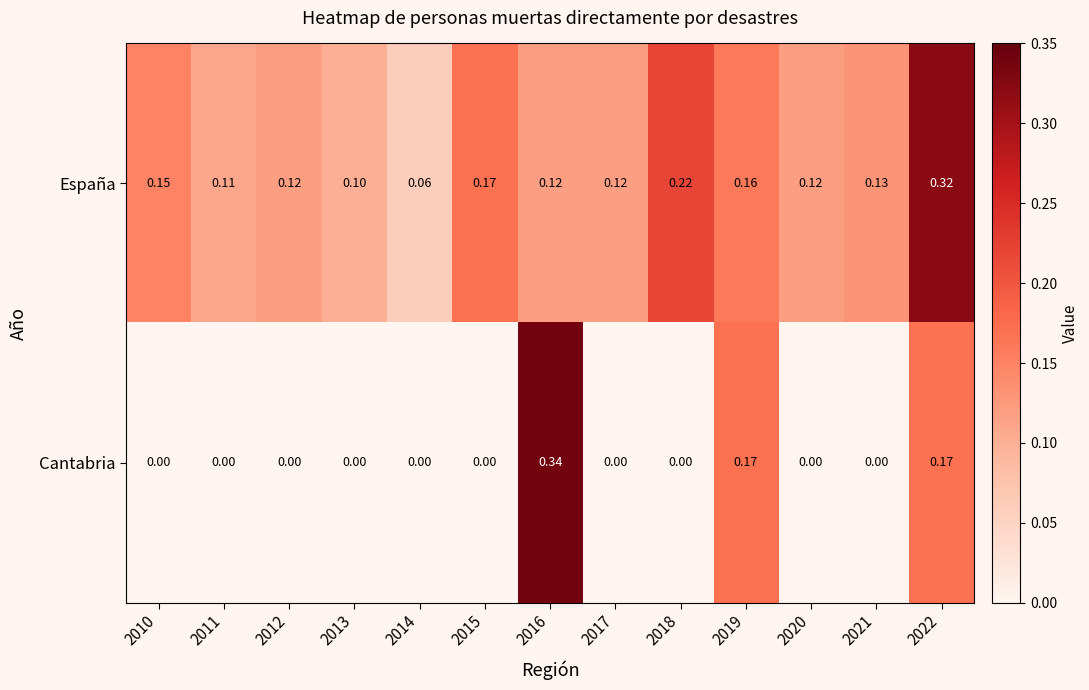

At which category does the chart reach its peak across all series?

2016